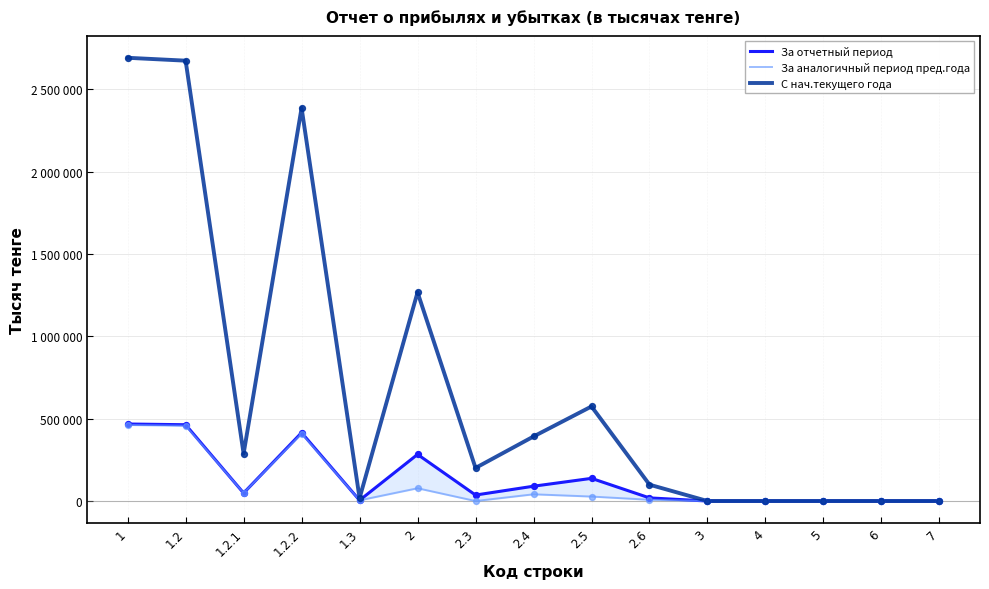

Which series has the largest Y range (max minus min)?

С нач.текущего года